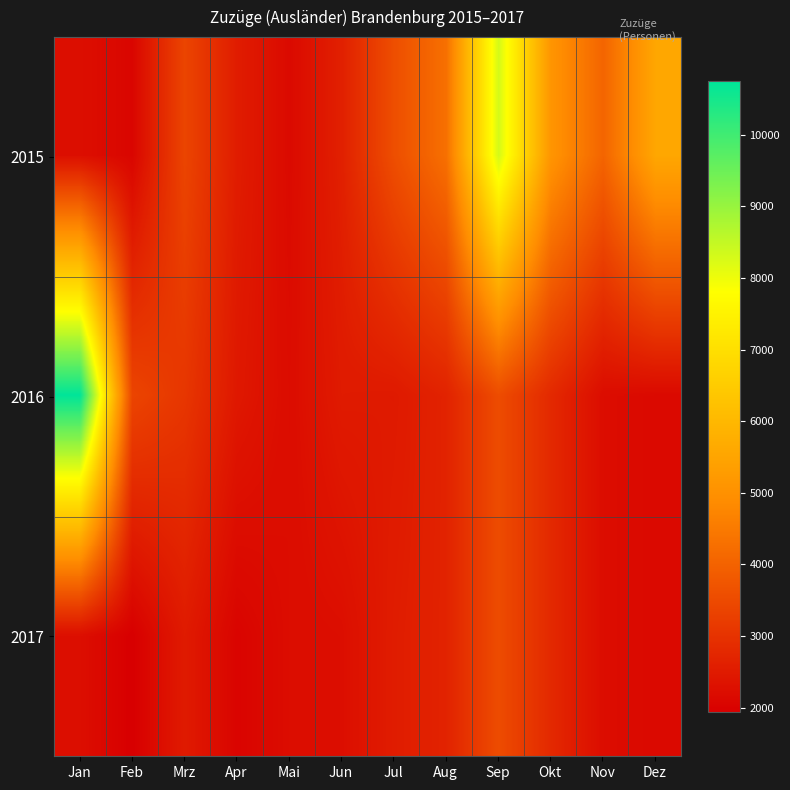

Which series has the widest spread of values?

2016